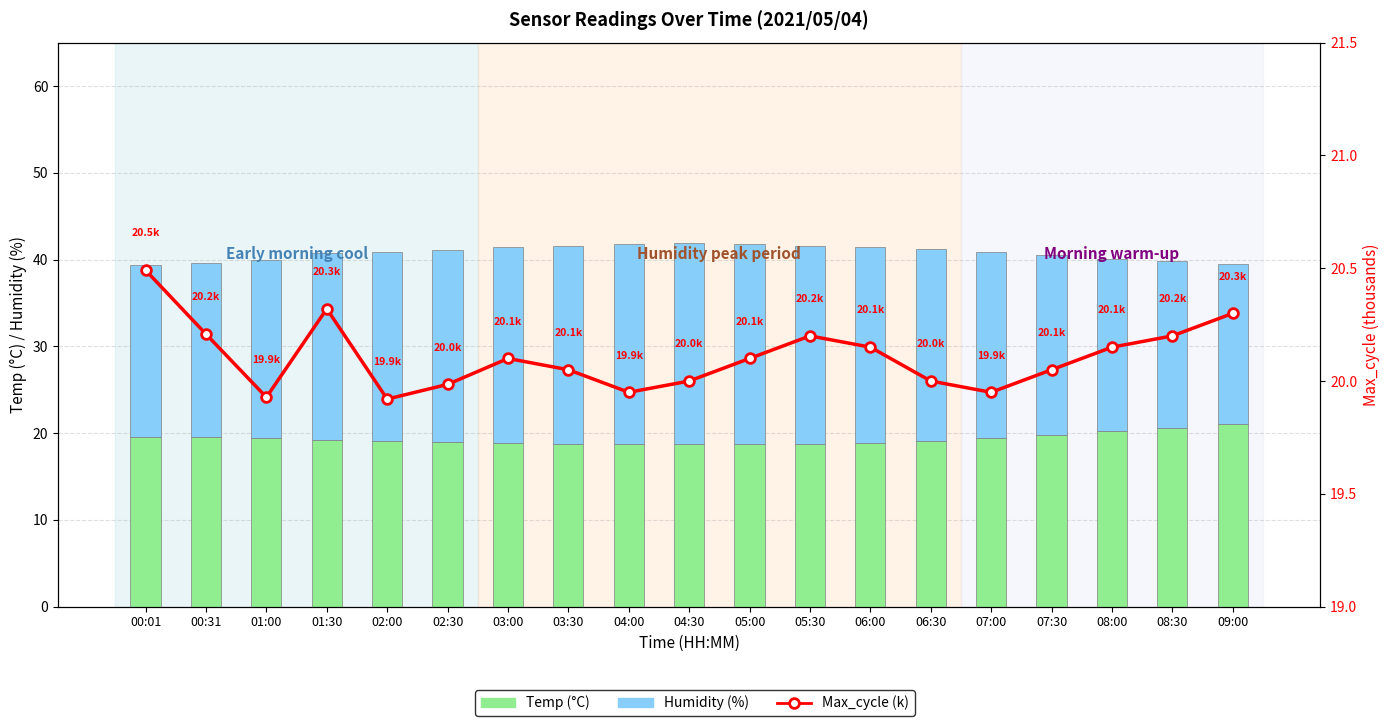

What is the total value across all series at 04:00?

61.8